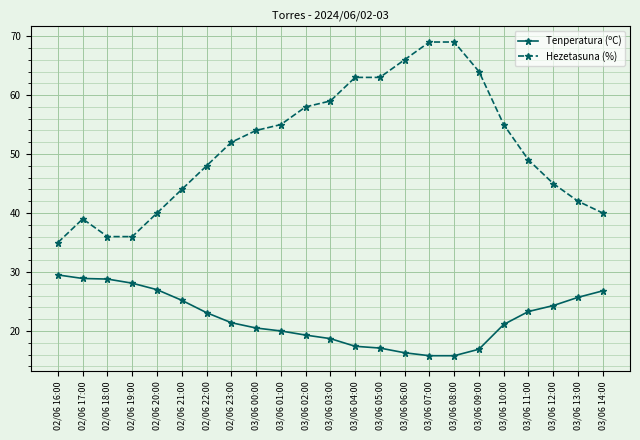

What is the difference between the Hezetasuna (%) values at 03/06 11:00 and 03/06 08:00?

20.0